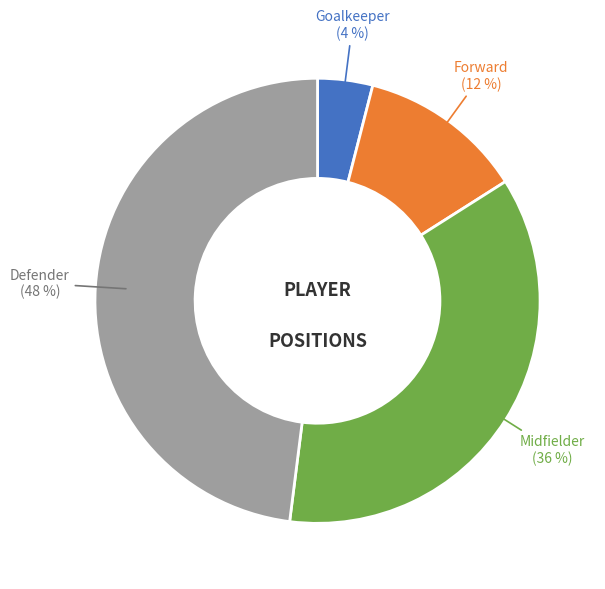

To the nearest percent, what percentage of the pie is Defender?

48%